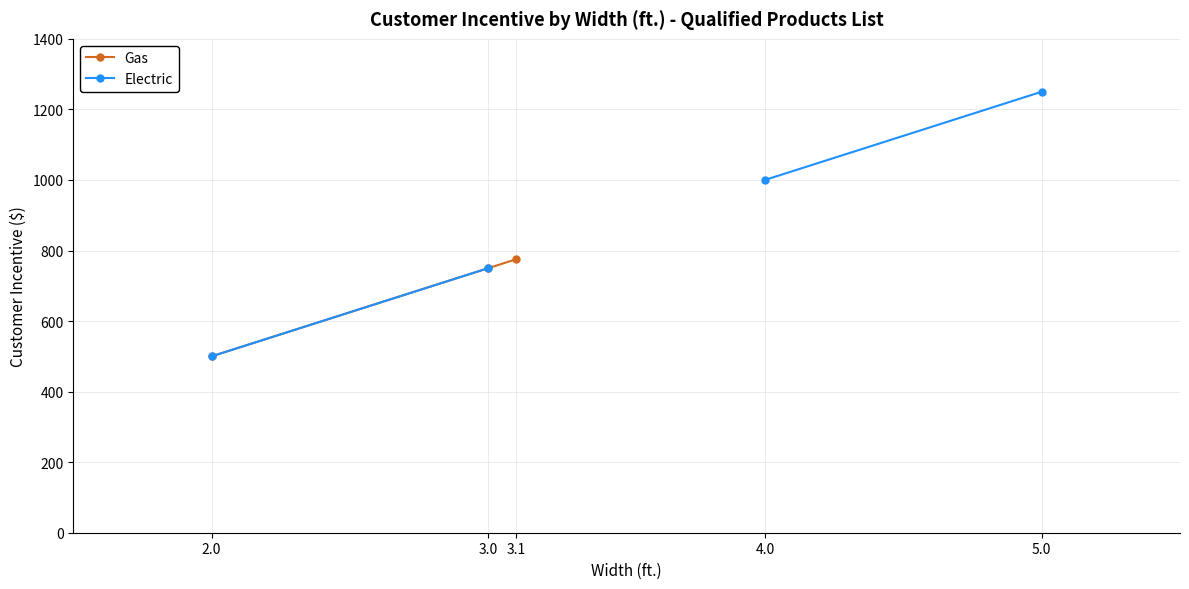

What is the label of the 3rd point from the right?

3.1